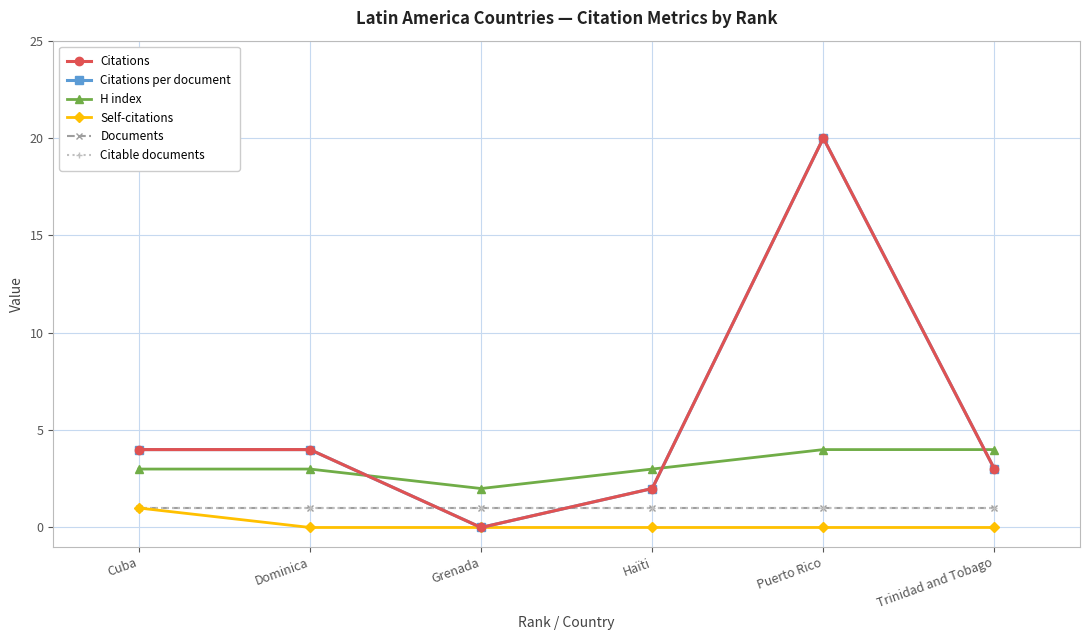

True or false: Citations per document has more than 1 interior local peaks.

False